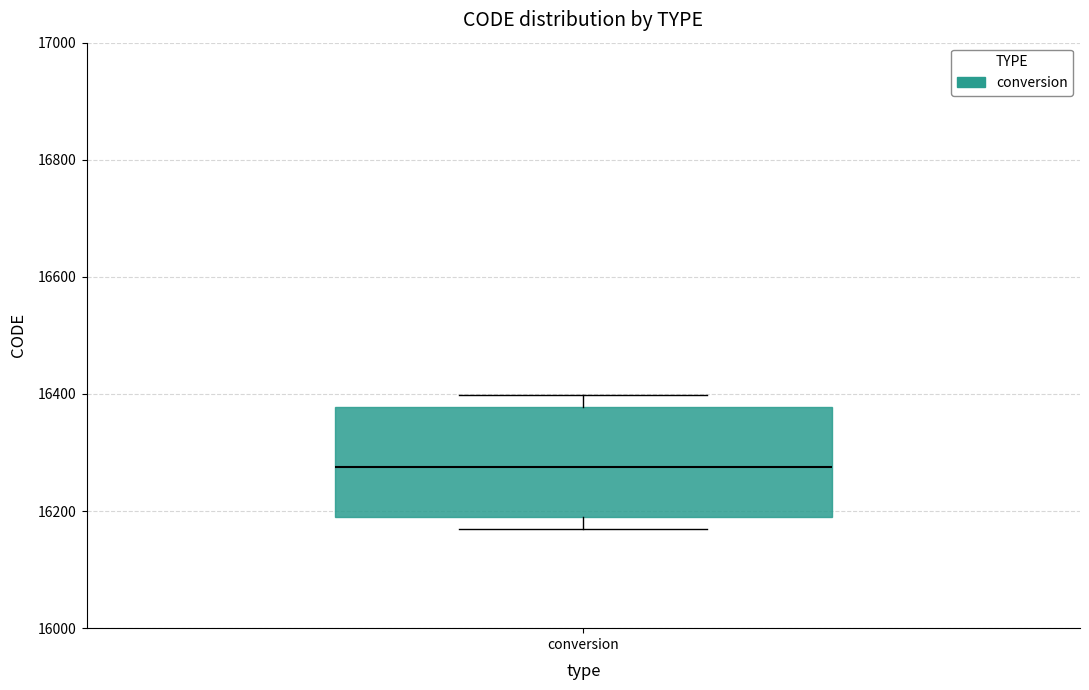

Transcribe this box plot: give where the median line is, the range the box spans, and where the two whiskers end, as read against the y-axis. The values are not printed on the chart, so give them approximately, as read against the axis.

median 16280, box 16180 to 16380, whiskers 16180 (just below the box's lower edge) to 16400